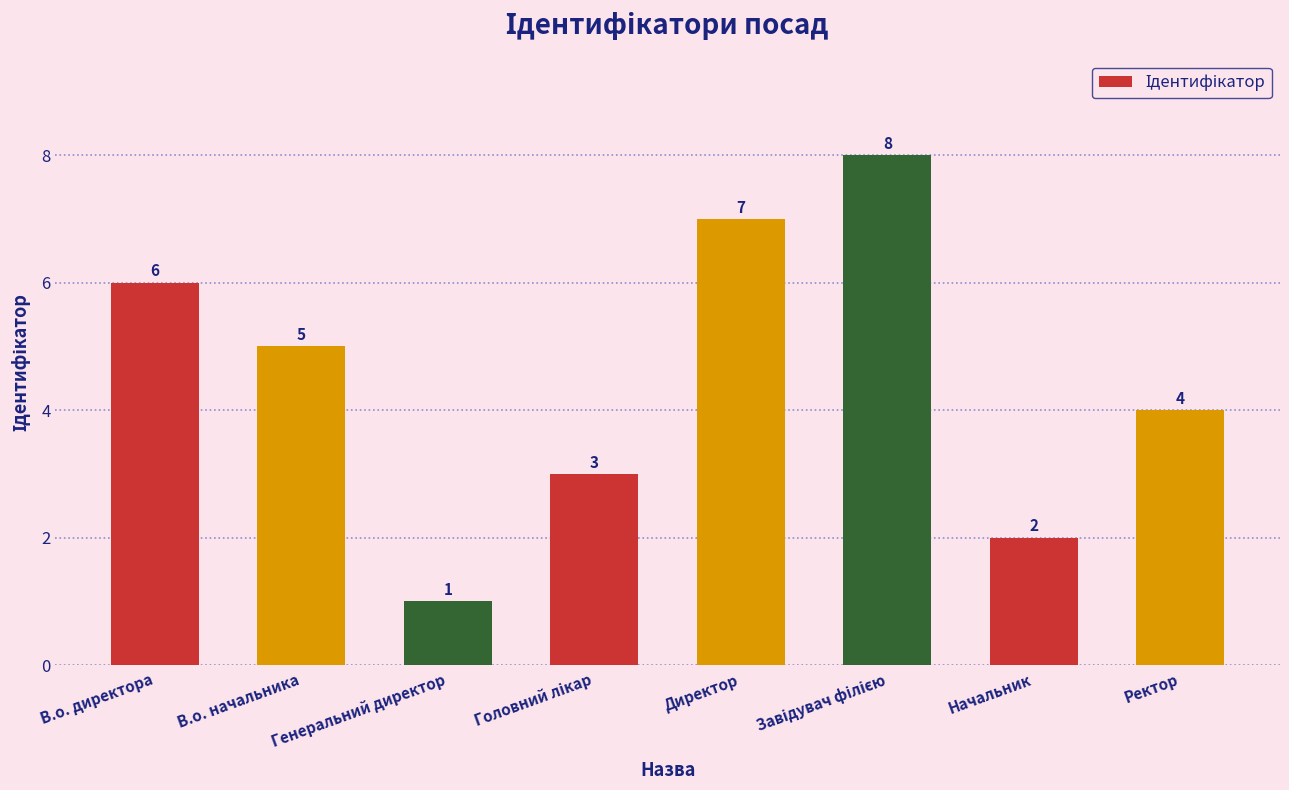

What is the maximum value shown in the chart?

8